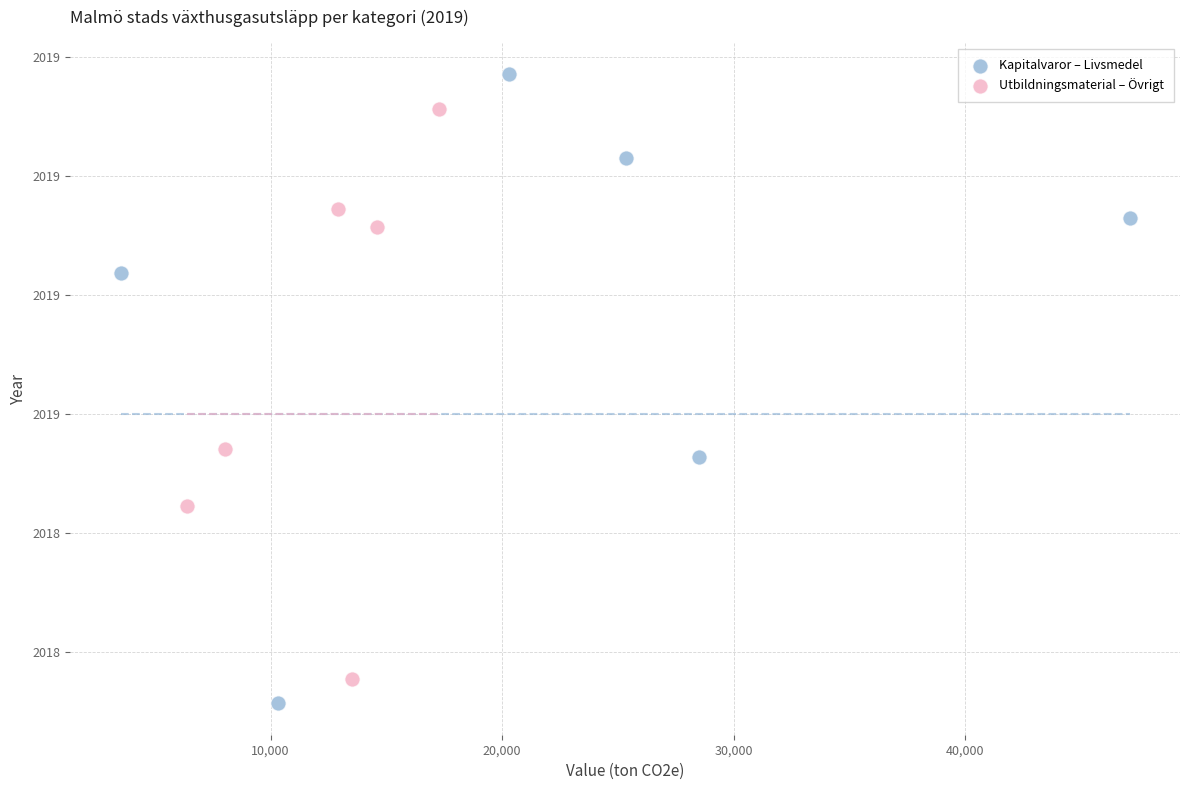

What are all the series names shown in the legend?

Kapitalvaror – Livsmedel, Utbildningsmaterial – Övrigt